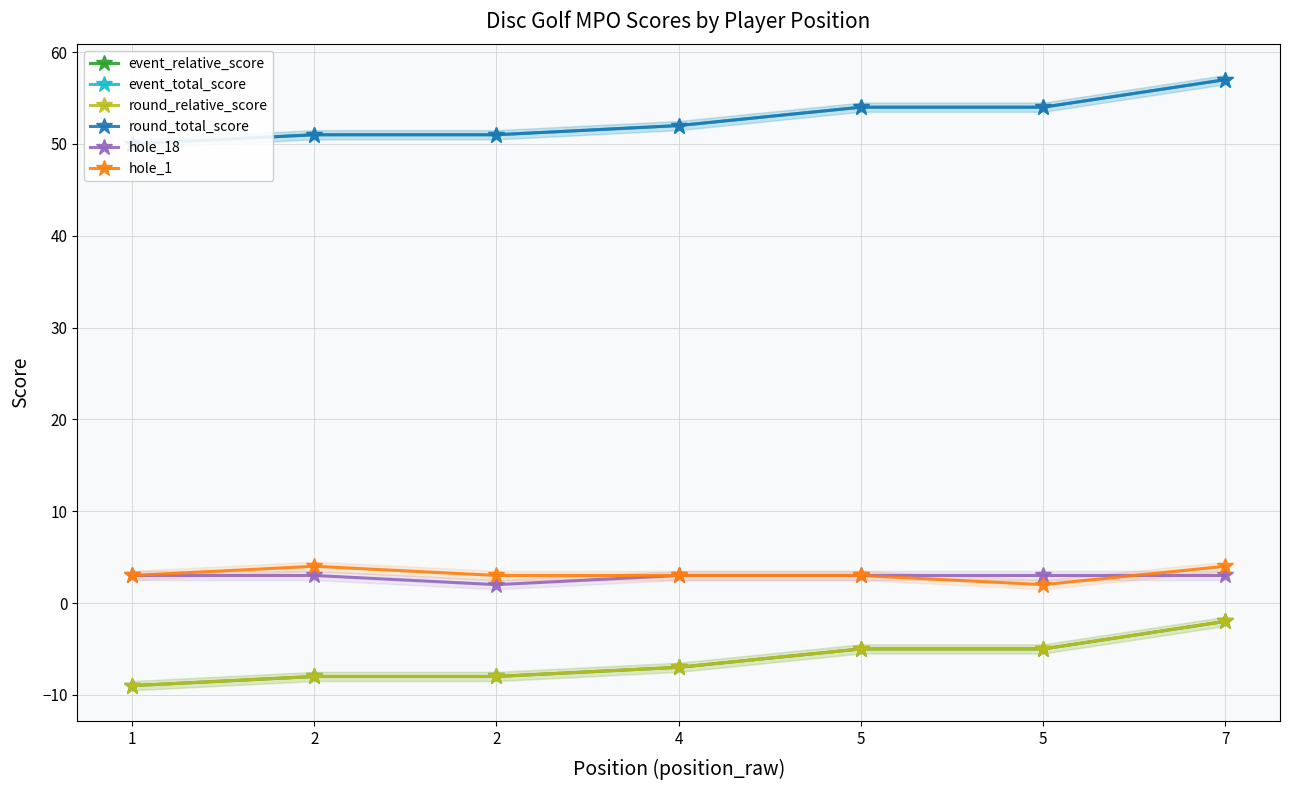

Where does the event_total_score series first go above 52?

5